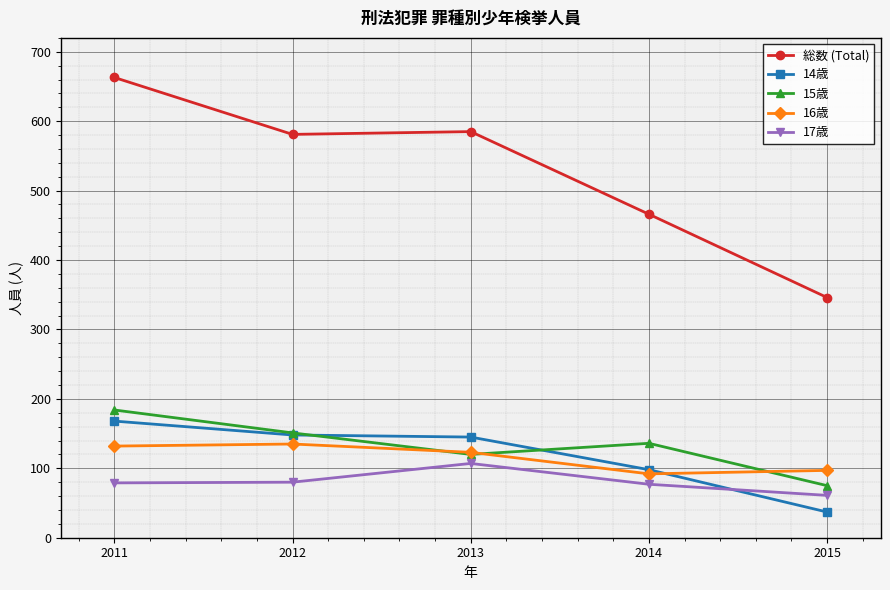

At which category does the chart reach its peak across all series?

2011